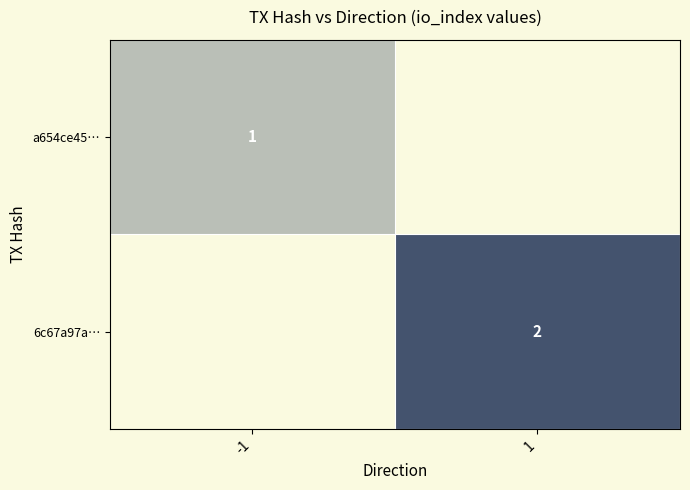

True or false: 6c67a97a… has a value of 2 at 1.

True